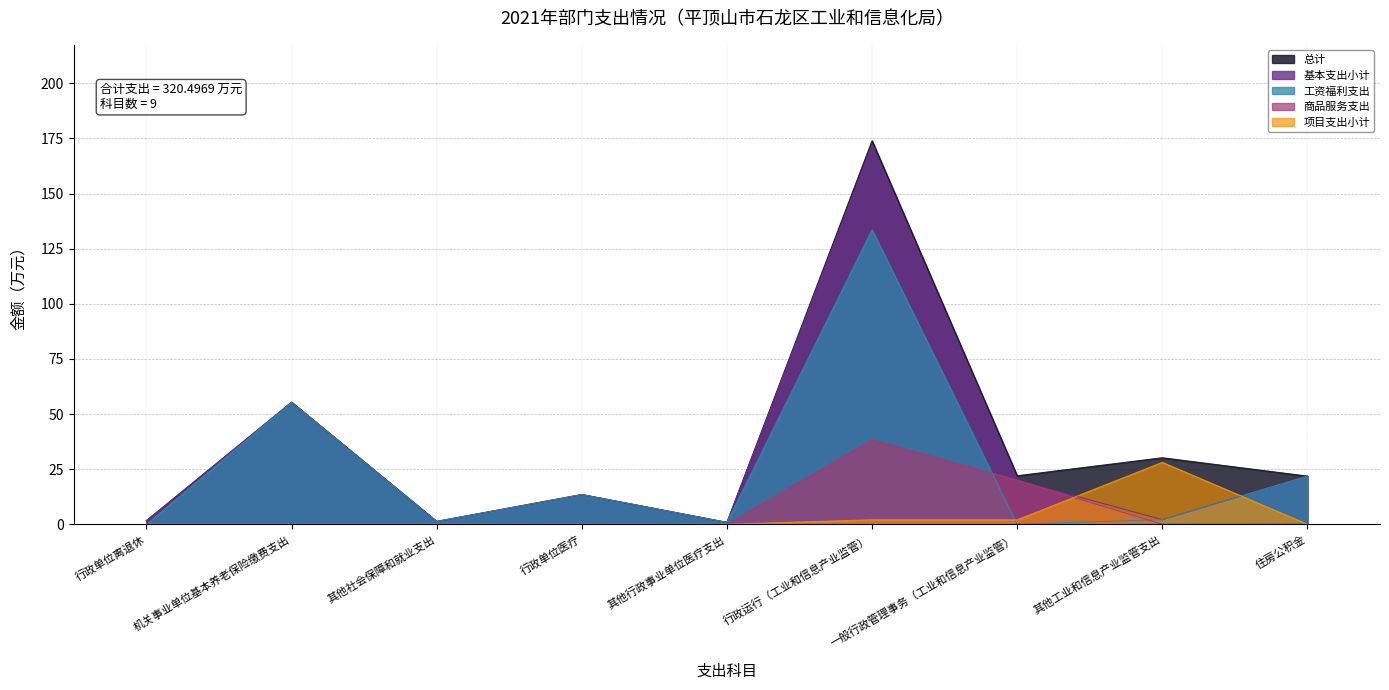

True or false: 商品服务支出 and 基本支出小计 cross at least once.

False